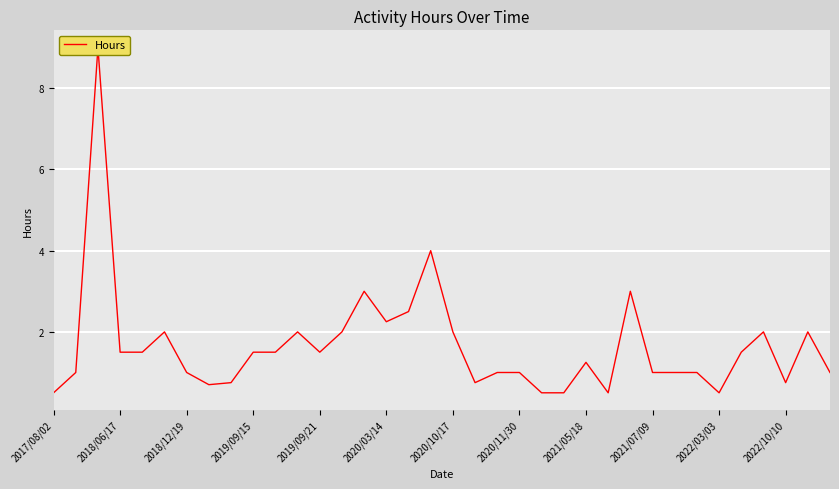

The value at 13 is 1.0. True or false?

False